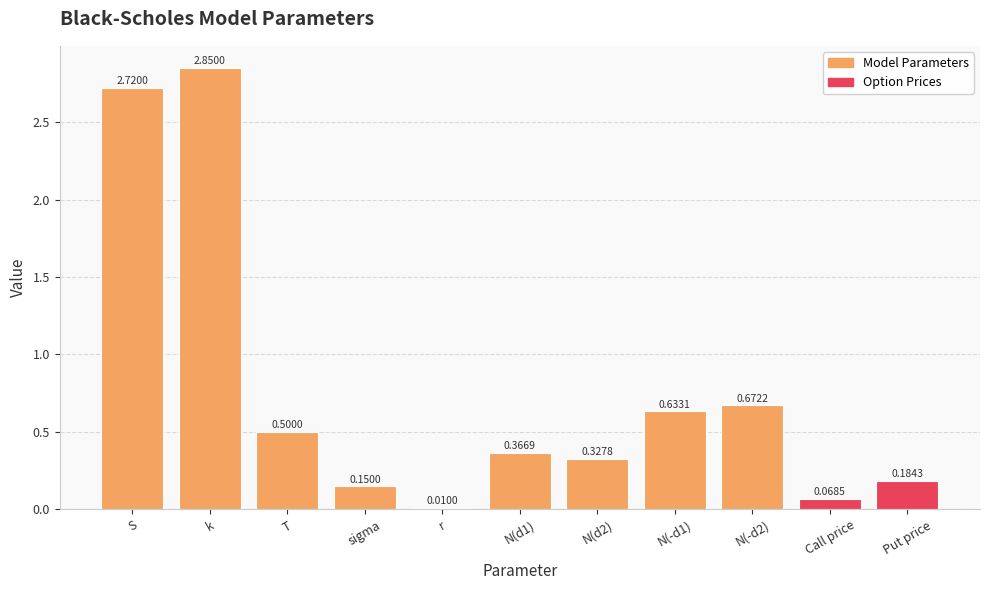

Where is the data nearest to the value 1?

N(-d2)